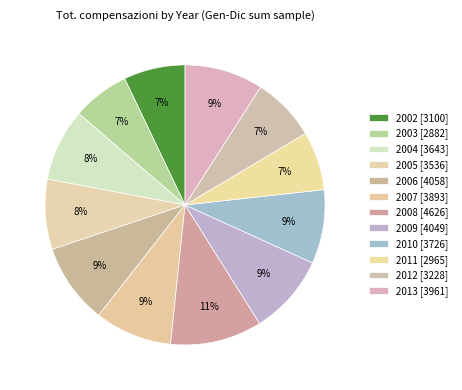

Is there a majority slice in this chart?

No